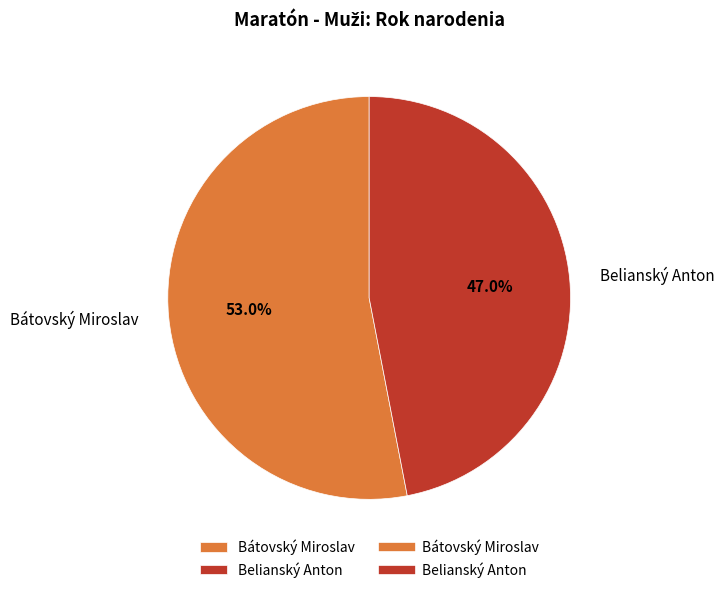

What is the ratio of the value at Belianský Anton to the value at Bátovský Miroslav?

0.9